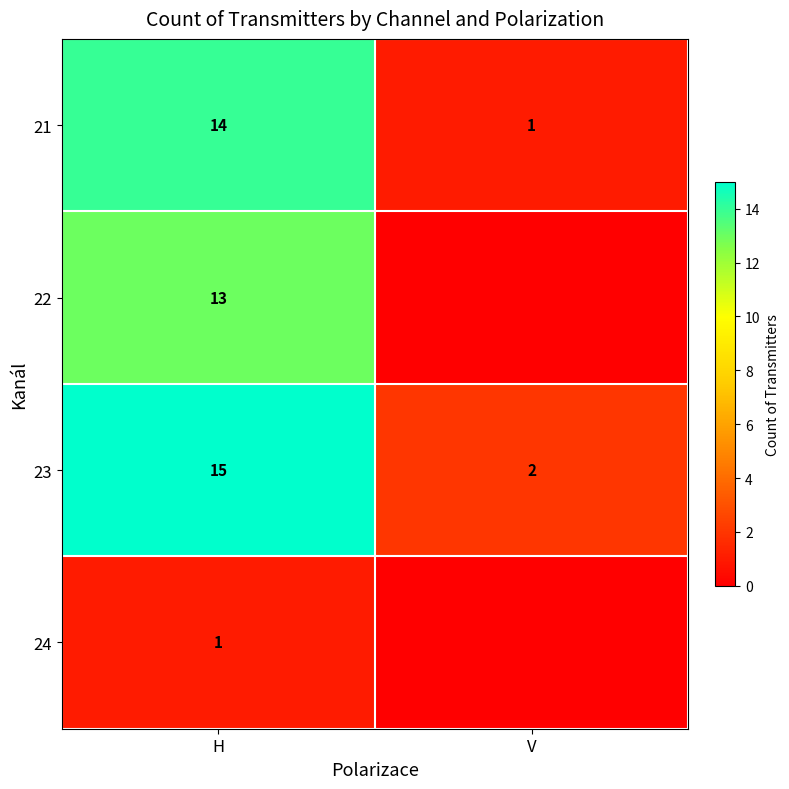

At which label is 23 closest to 8?

V